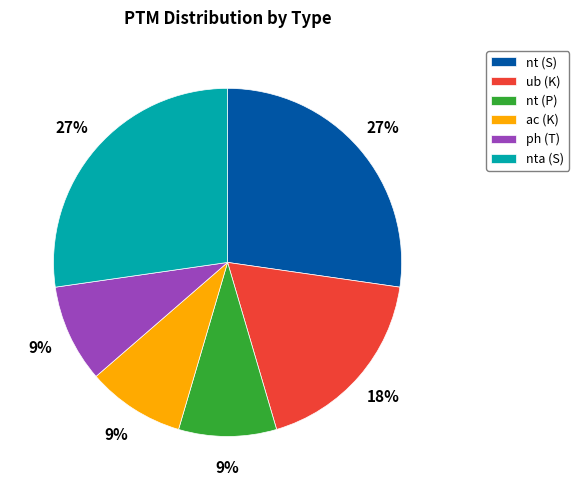

Is the sum of nt (P) and ub (K) greater than half?

No